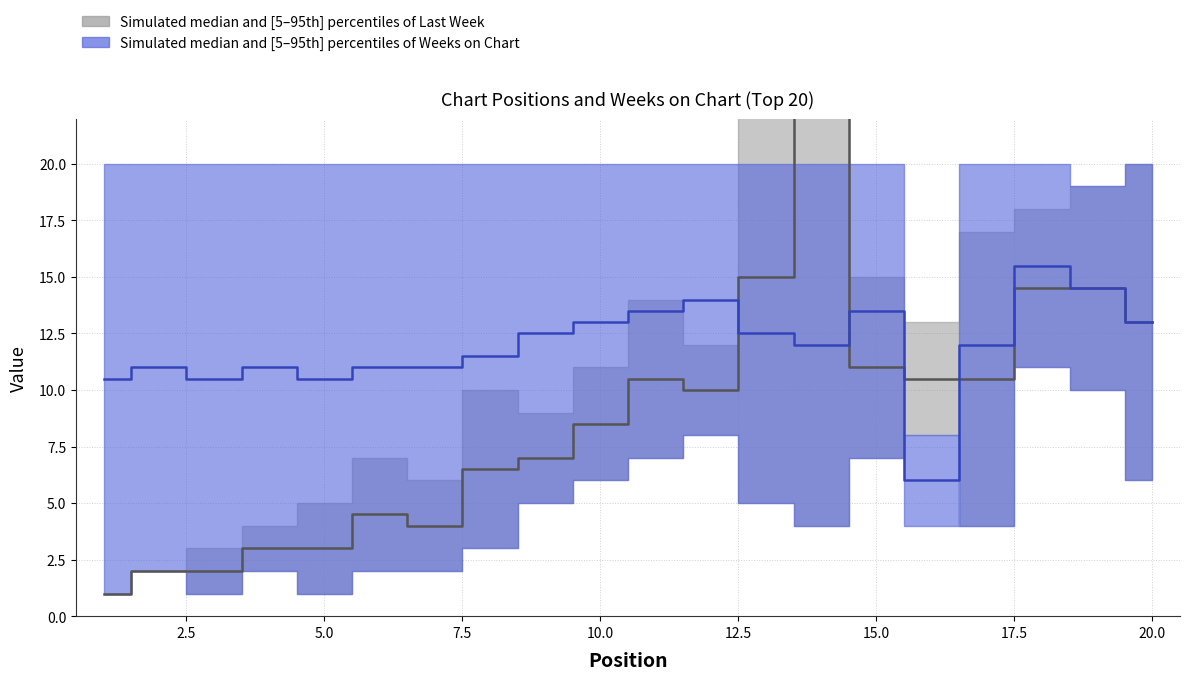

Which series has the largest range (max minus min)?

Last Week